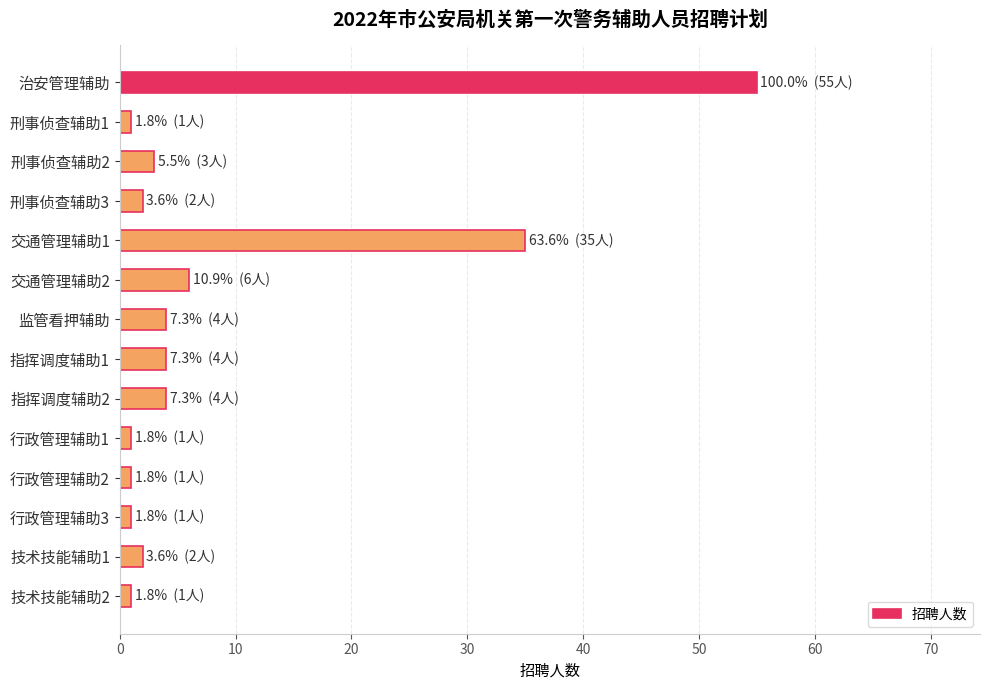

Reading top to bottom, extract all data points from this chart.

55	1	3	2	35	6	4	4	4	1	1	1	2	1